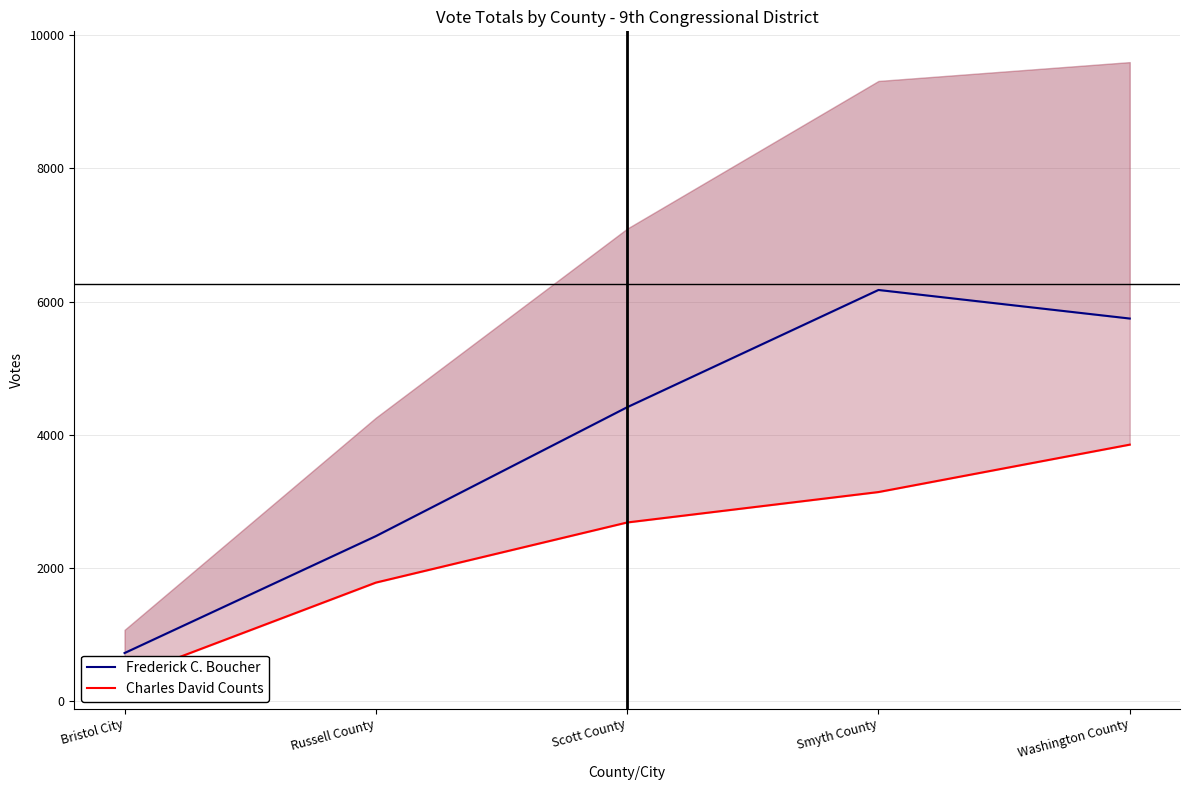

The Charles David Counts series shows 623 at Scott County. True or false?

False